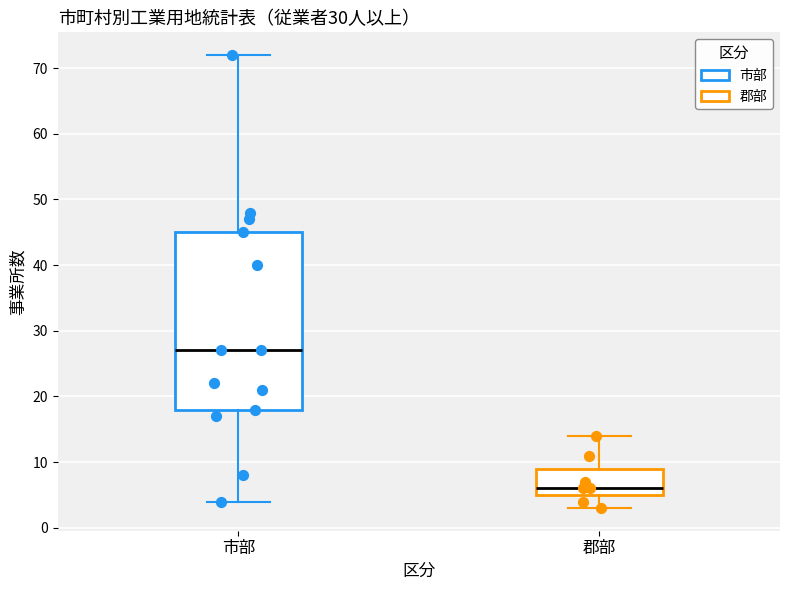

Which box has the lowest median line?

郡部